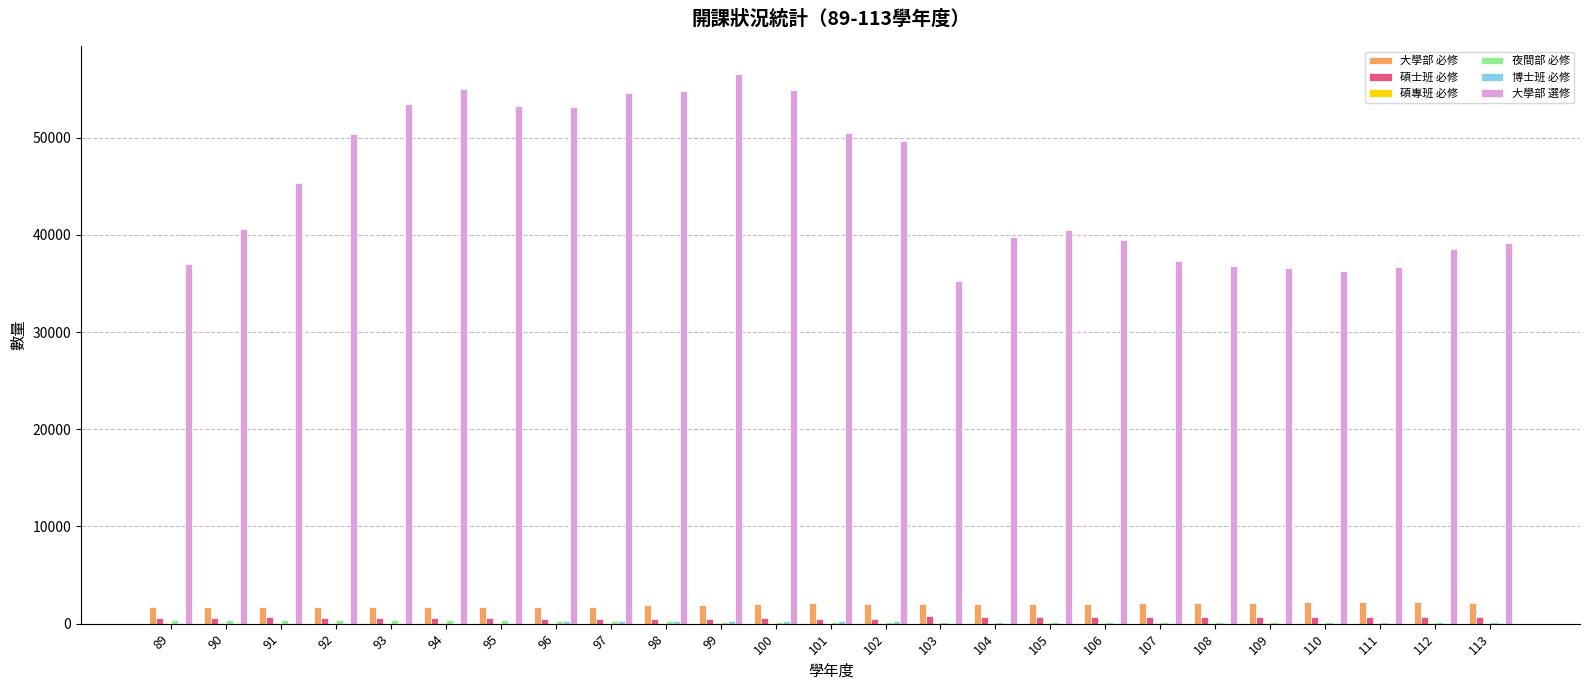

True or false: 大學部 必修 has a value of 2055 at 102.

True